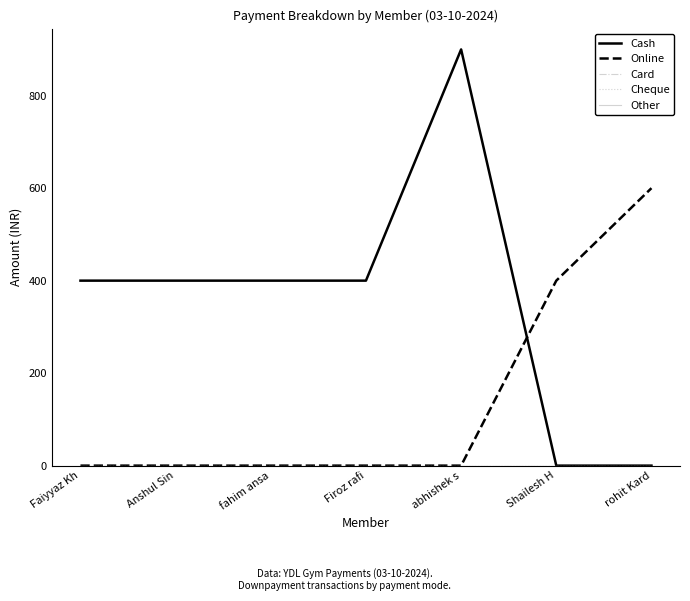

What position from the left is abhishek s?

5